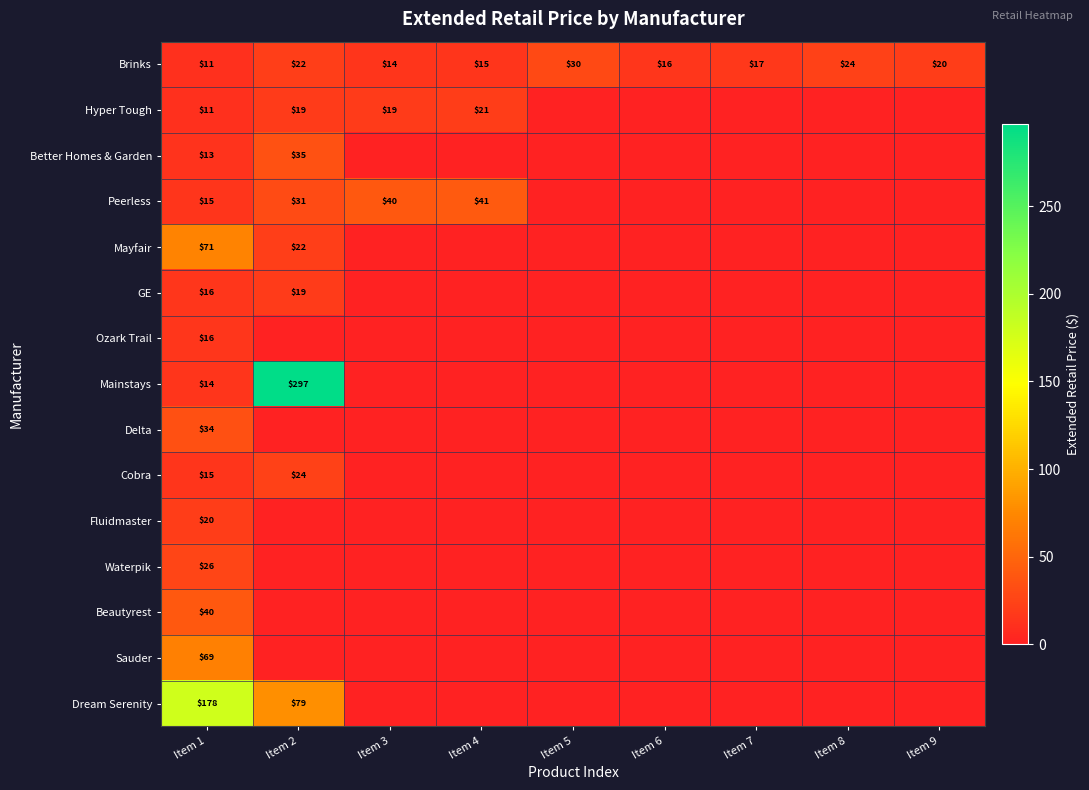

At how many categories does at least one series exceed 131?

2